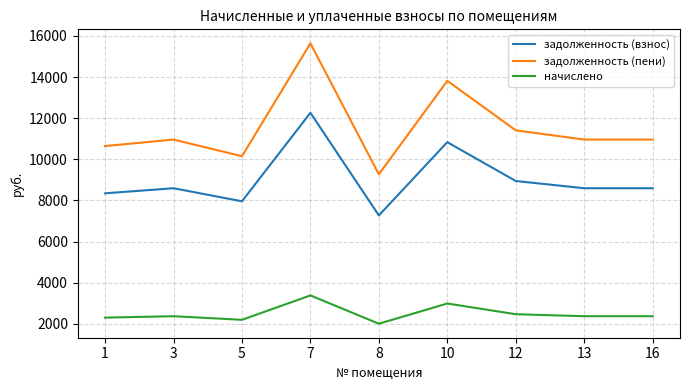

Where is задолженность (пени) nearest to the value 12453?

12